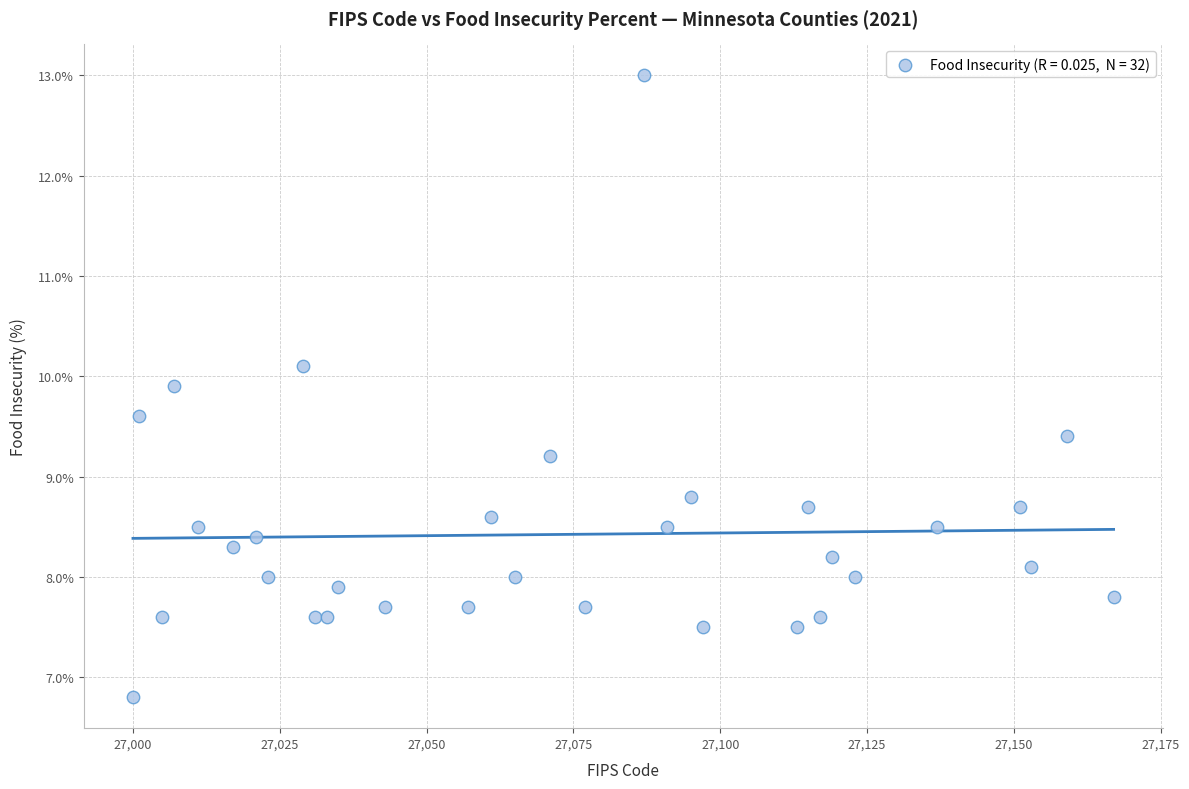

What is the range of Y values (max minus min)?

6.2